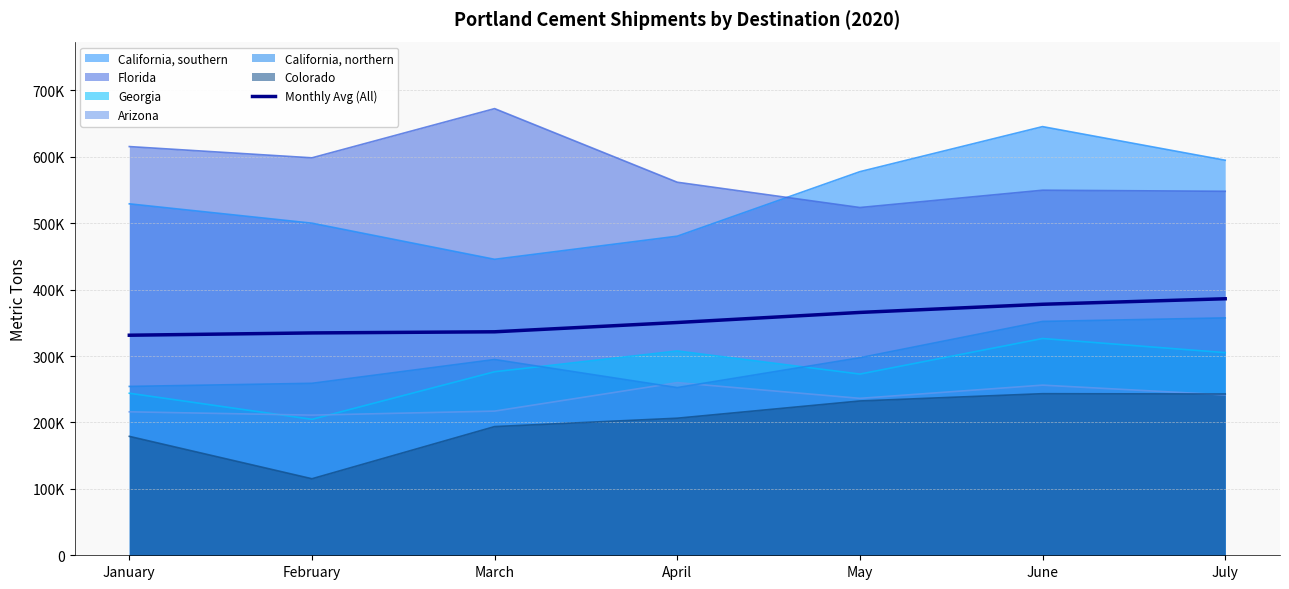

Count the number of categories in the chart.

7